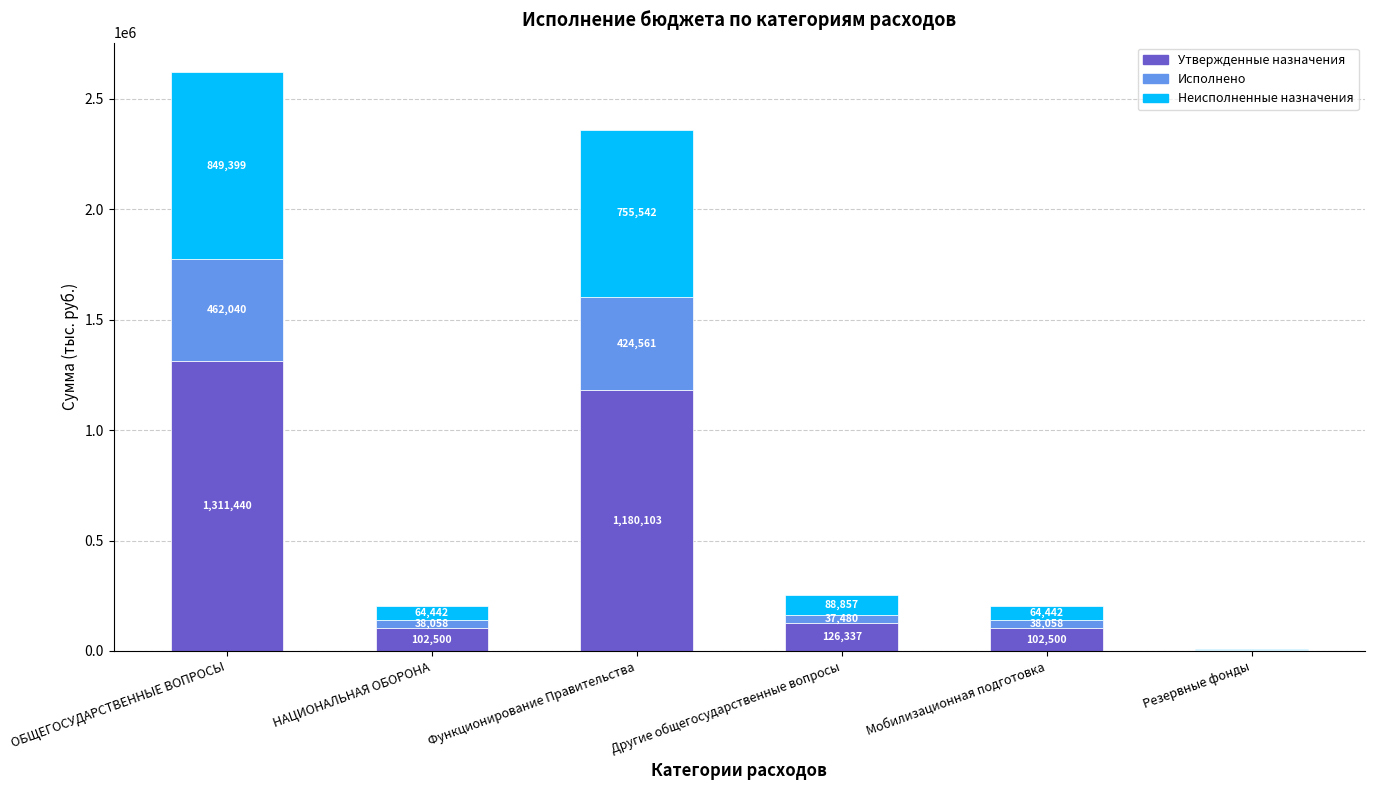

The value of Утвержденные назначения at Функционирование Правительства is 1867503.2. True or false?

False